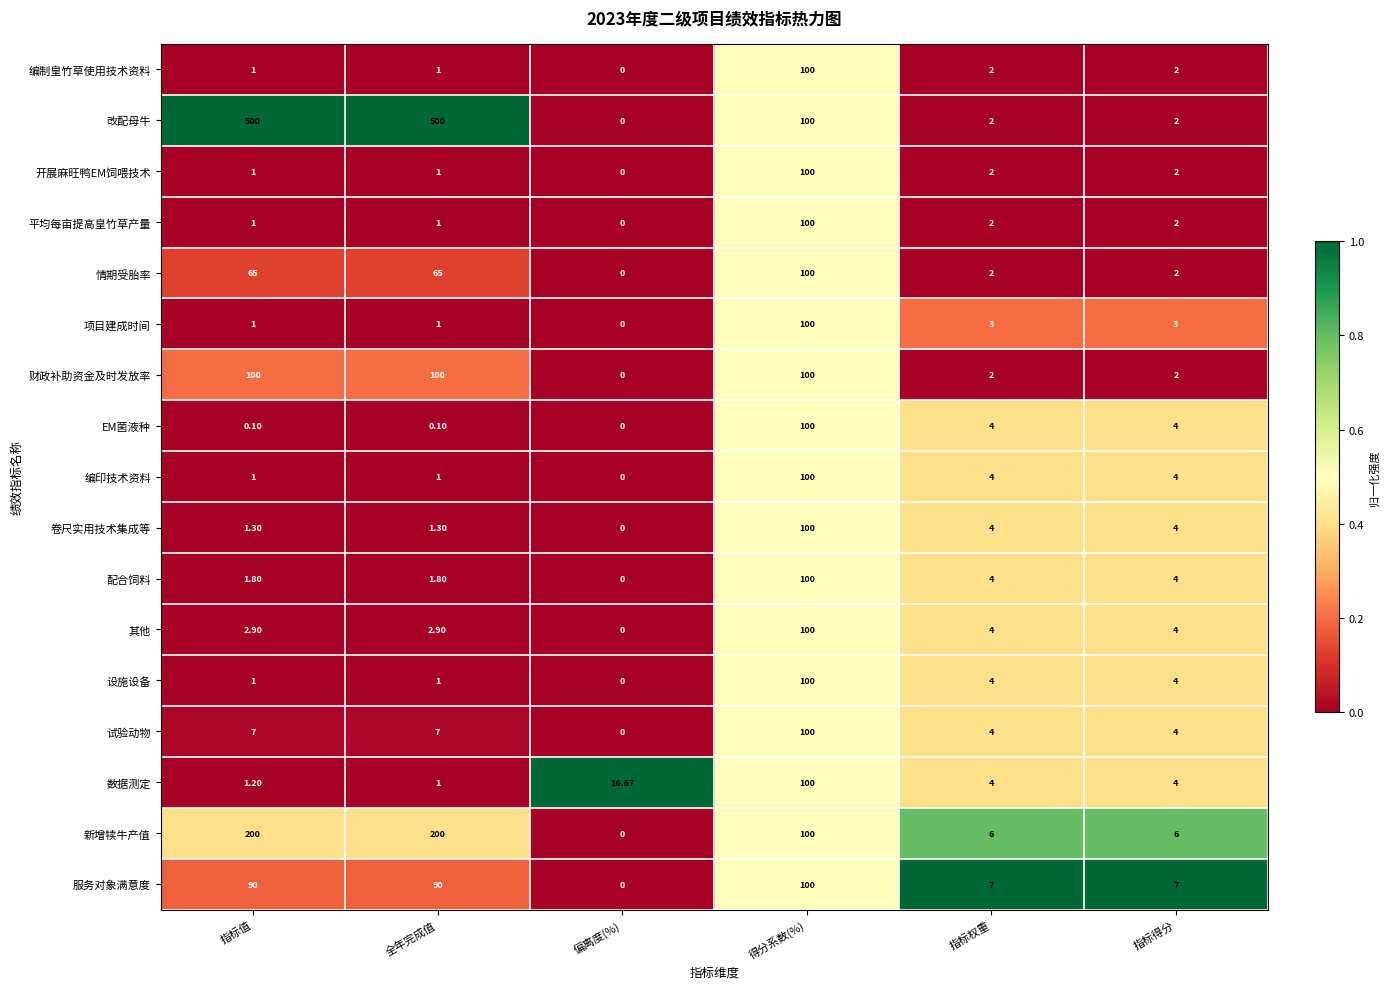

Count the number of categories in the chart.

6